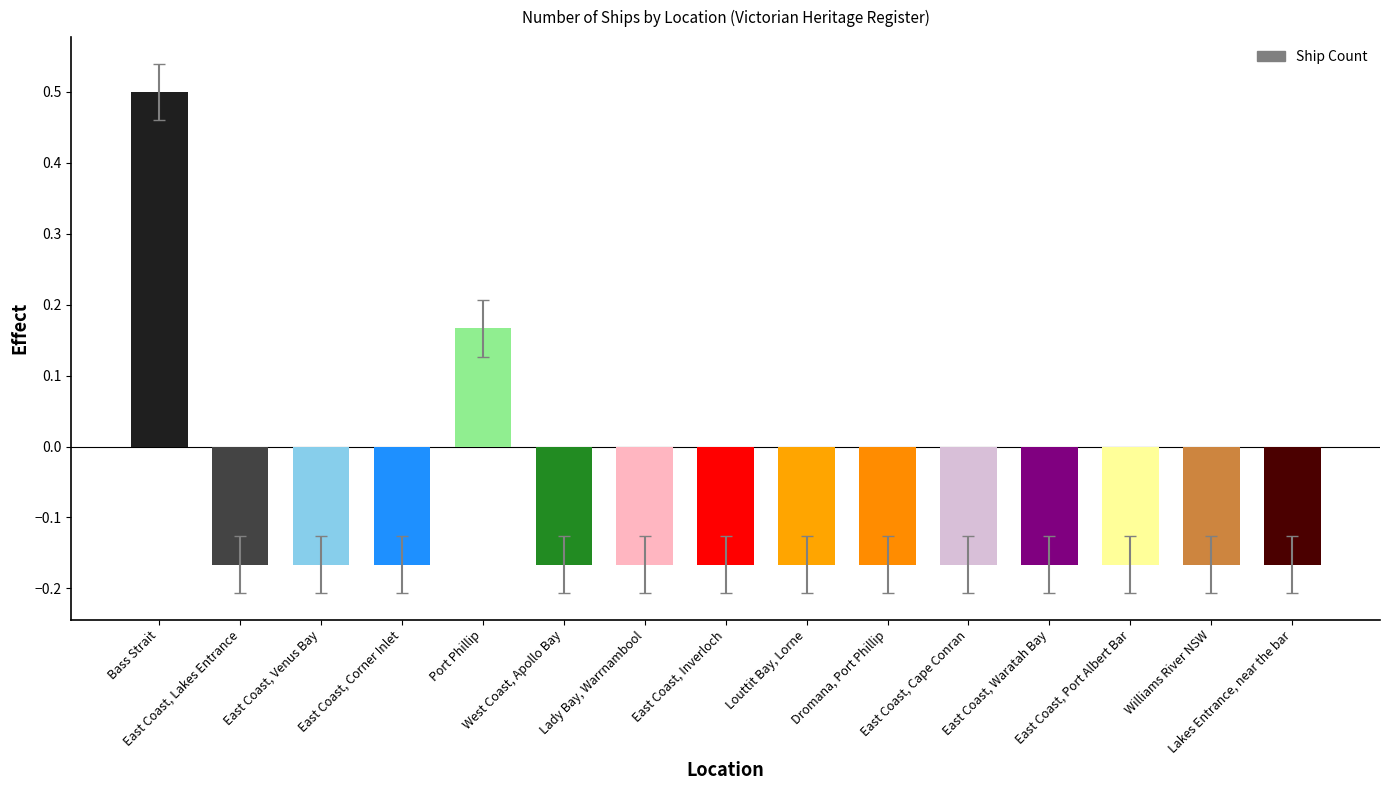

At which label does the data first exceed 0?

Bass Strait